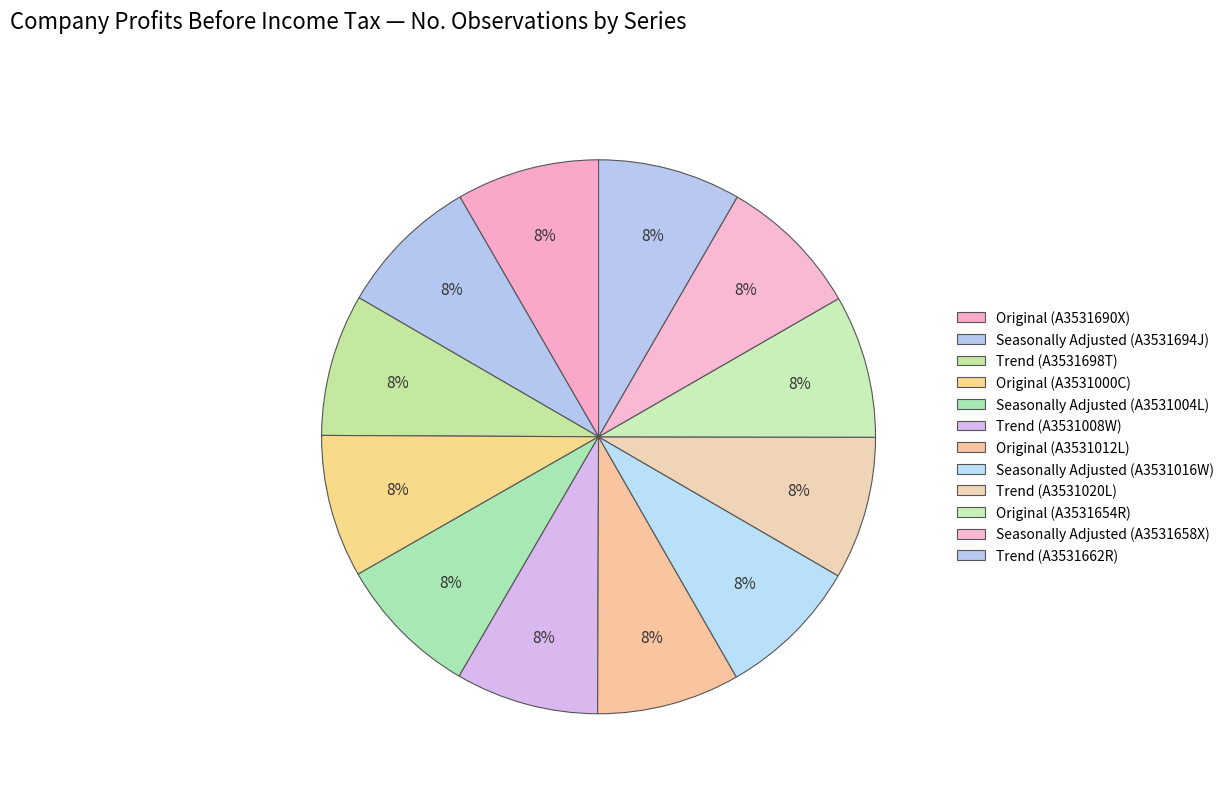

Rank the categories by value from highest to lowest.

Original (A3531690X), Original (A3531000C), Seasonally Adjusted (A3531004L), Trend (A3531008W), Original (A3531012L), Seasonally Adjusted (A3531016W), Trend (A3531020L), Original (A3531654R), Seasonally Adjusted (A3531658X), Trend (A3531662R), Seasonally Adjusted (A3531694J), Trend (A3531698T)